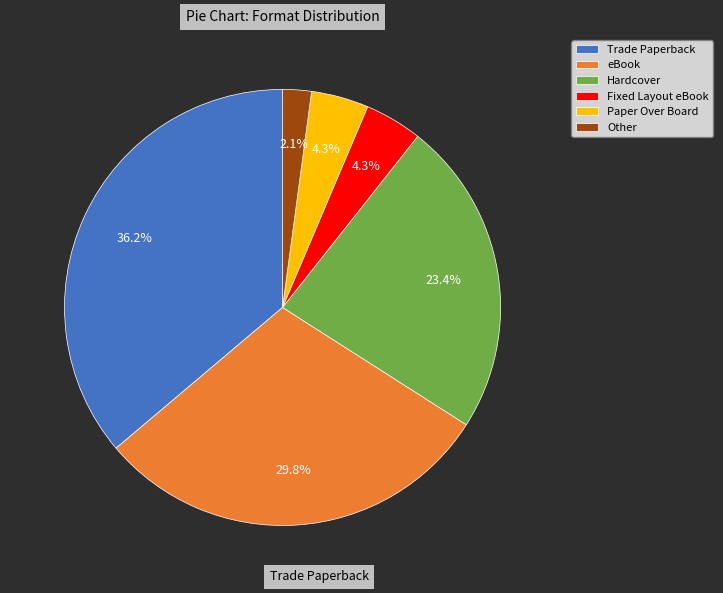

To the nearest percent, what is the combined percentage of Paper Over Board and Fixed Layout eBook?

9%